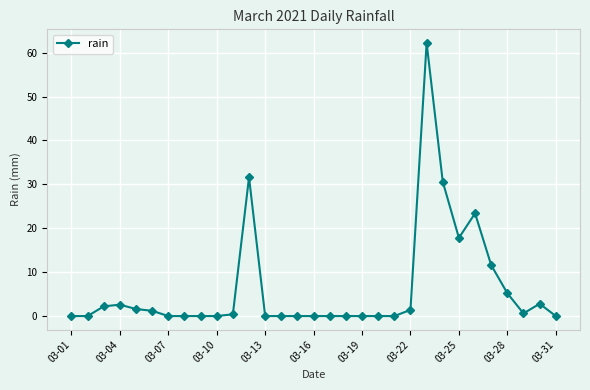

What is the greatest value displayed?

62.2